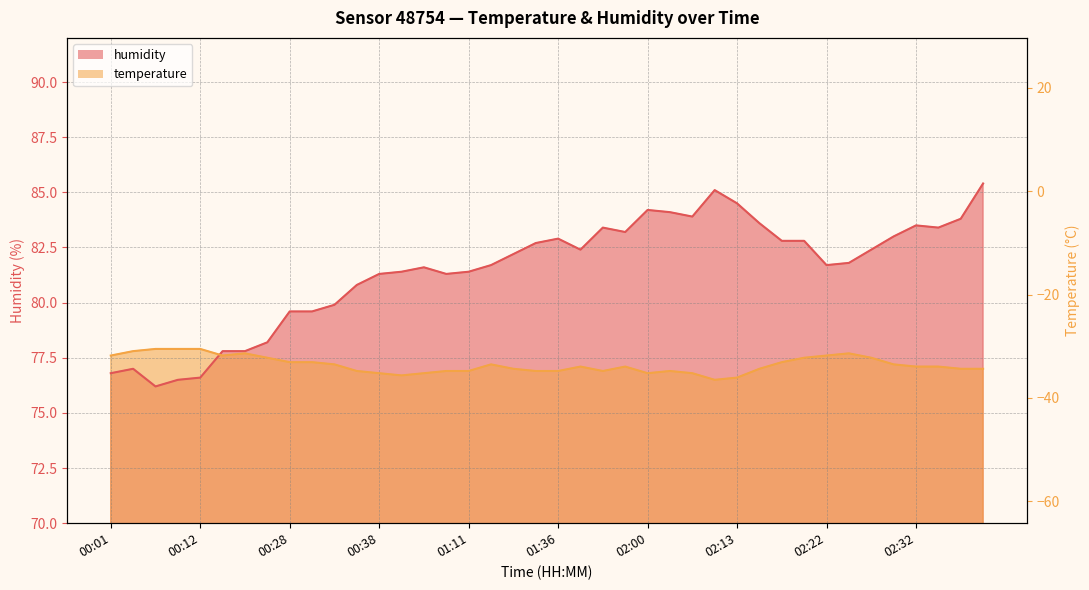

What are all the series names shown in the legend?

humidity, temperature